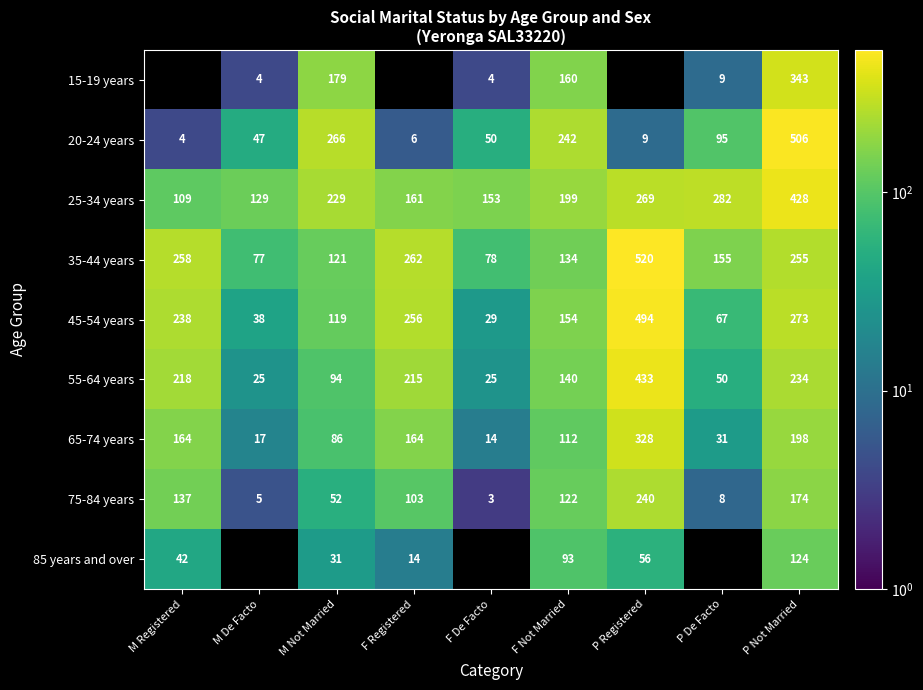

Is it true that 45-54 years equals 33 at F Not Married?

False